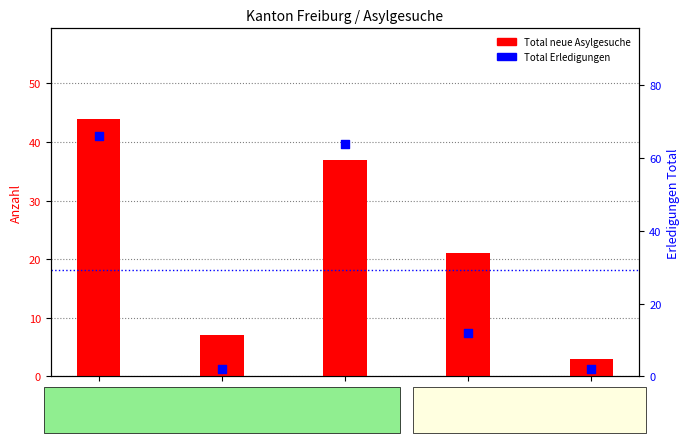

Which series reaches the maximum Y coordinate?

Total Erledigungen